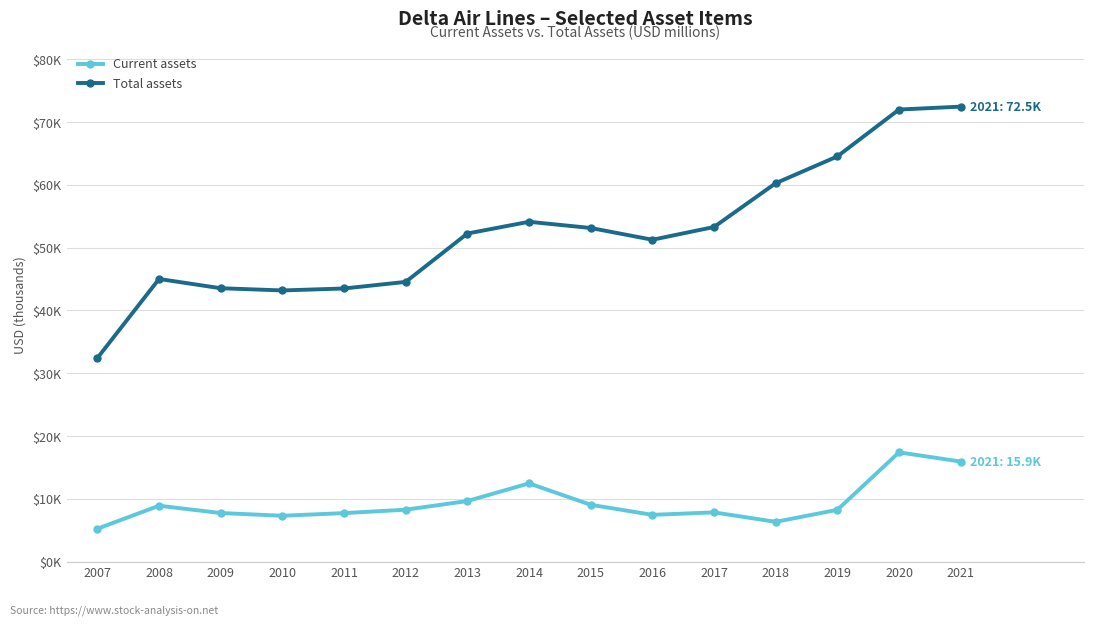

What are all the series names shown in the legend?

Current assets, Total assets